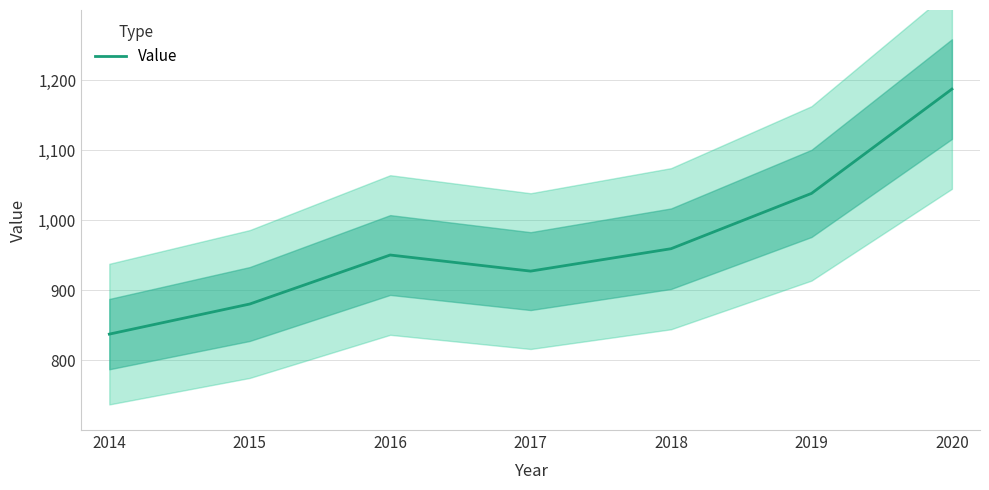

How many values are between 880 and 1038?

5